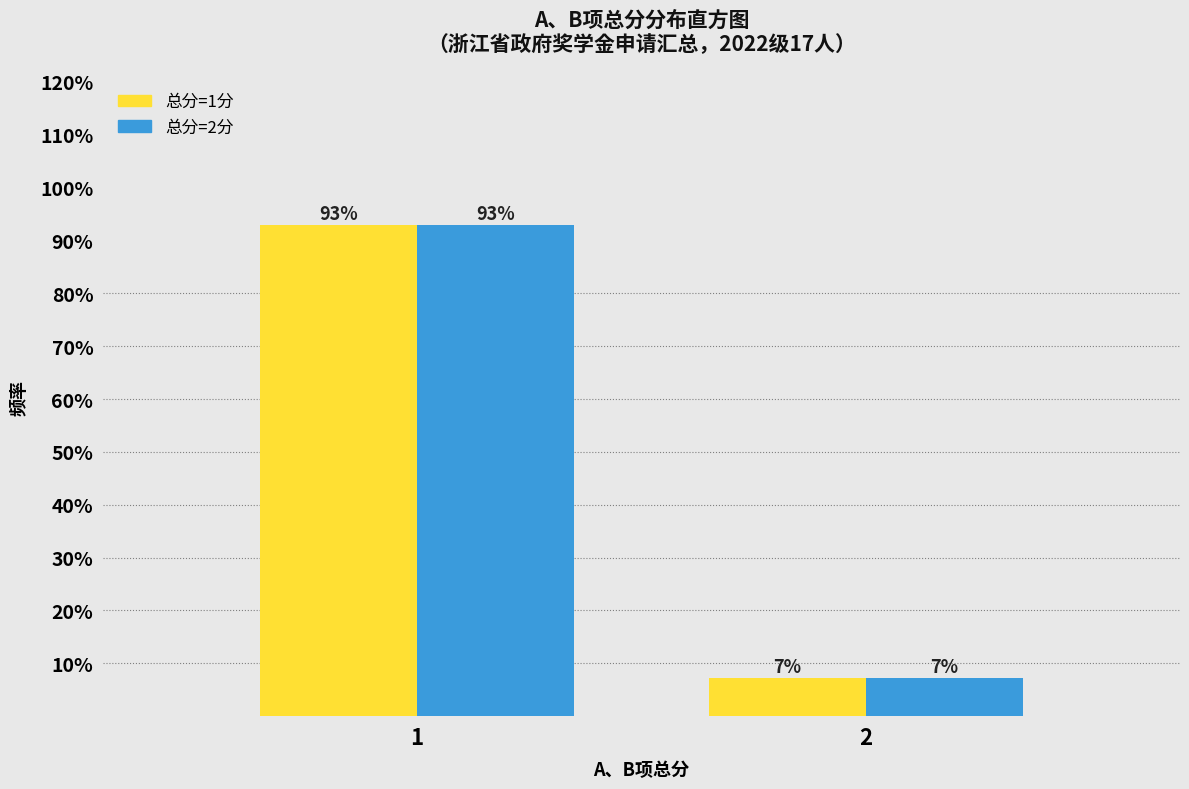

What is the greatest value displayed?

92.9